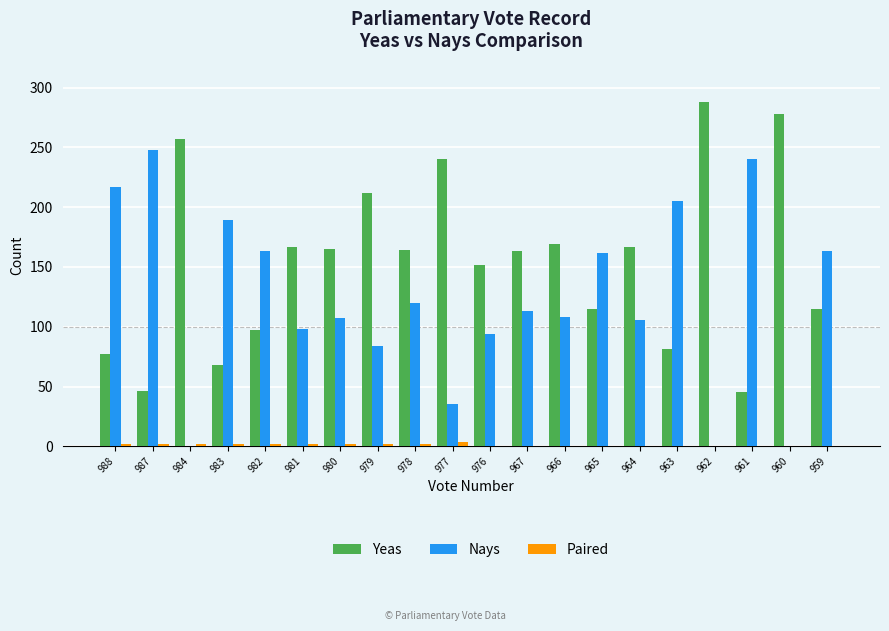

What is the maximum value for Nays?

248